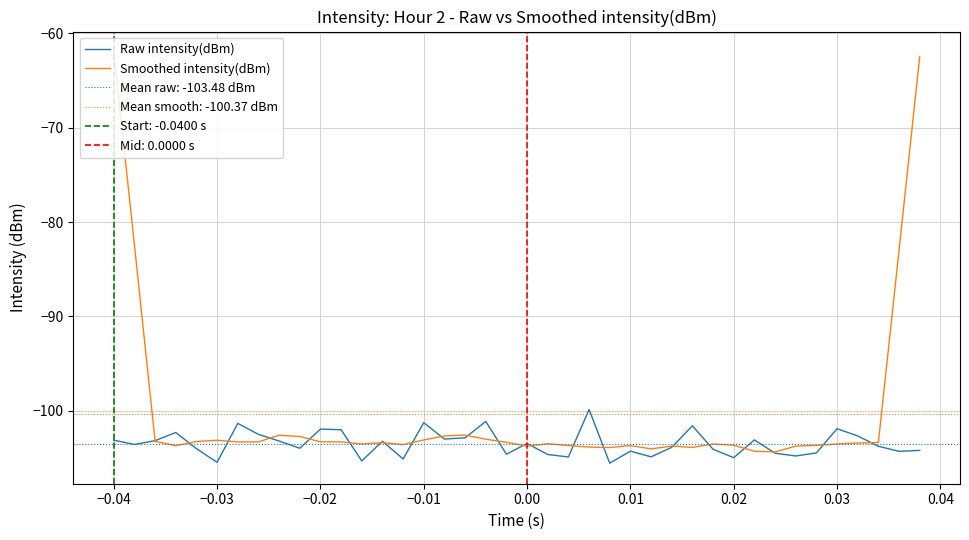

What is the highest value of the Smoothed intensity(dBm) series?

-62.0